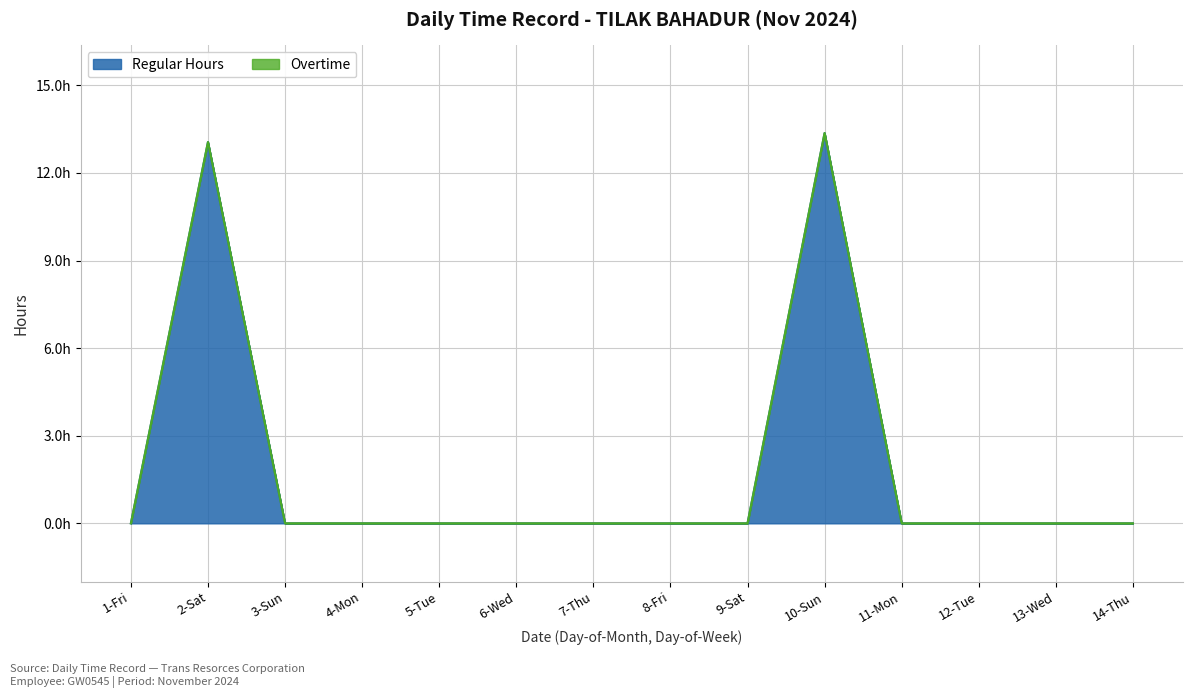

What is the difference between the values at 12-Tue and 10-Sun?

13.4